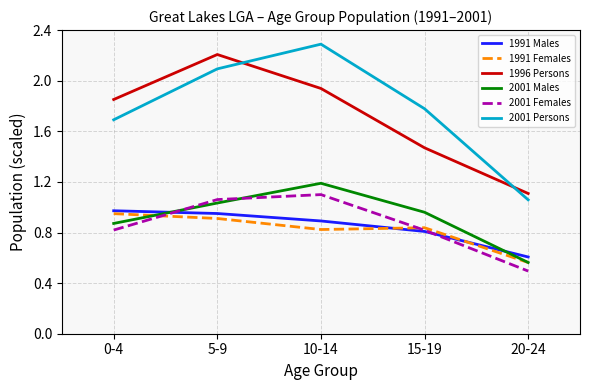

Which series has the largest total across all categories?

2001 Persons